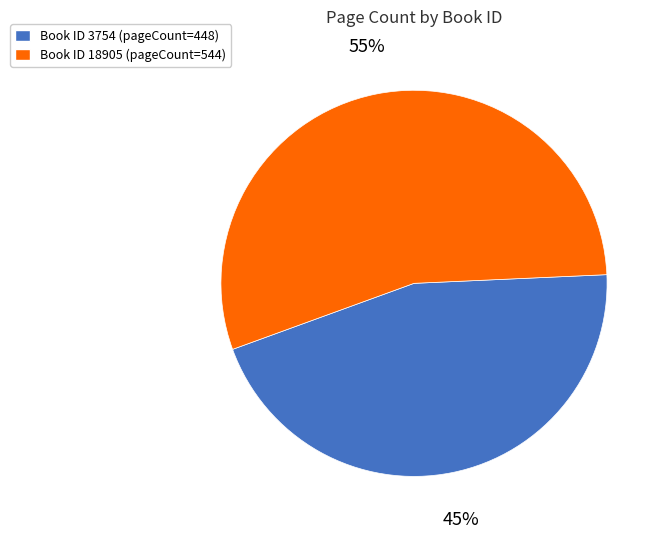

To the nearest percent, what portion does Book ID 3754 (pageCount=448) represent?

45%